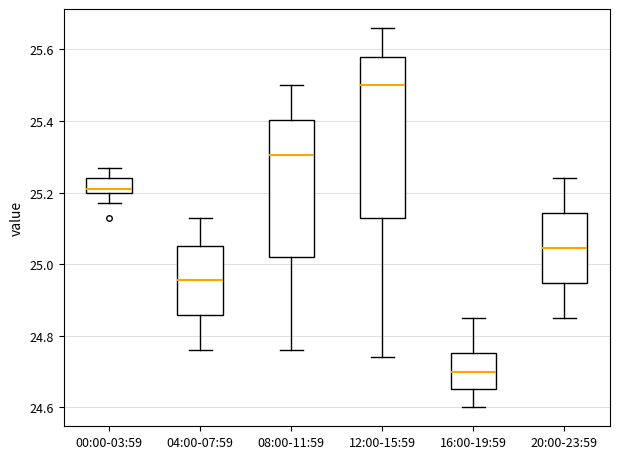

Which box has the lowest median line?

16:00-19:59